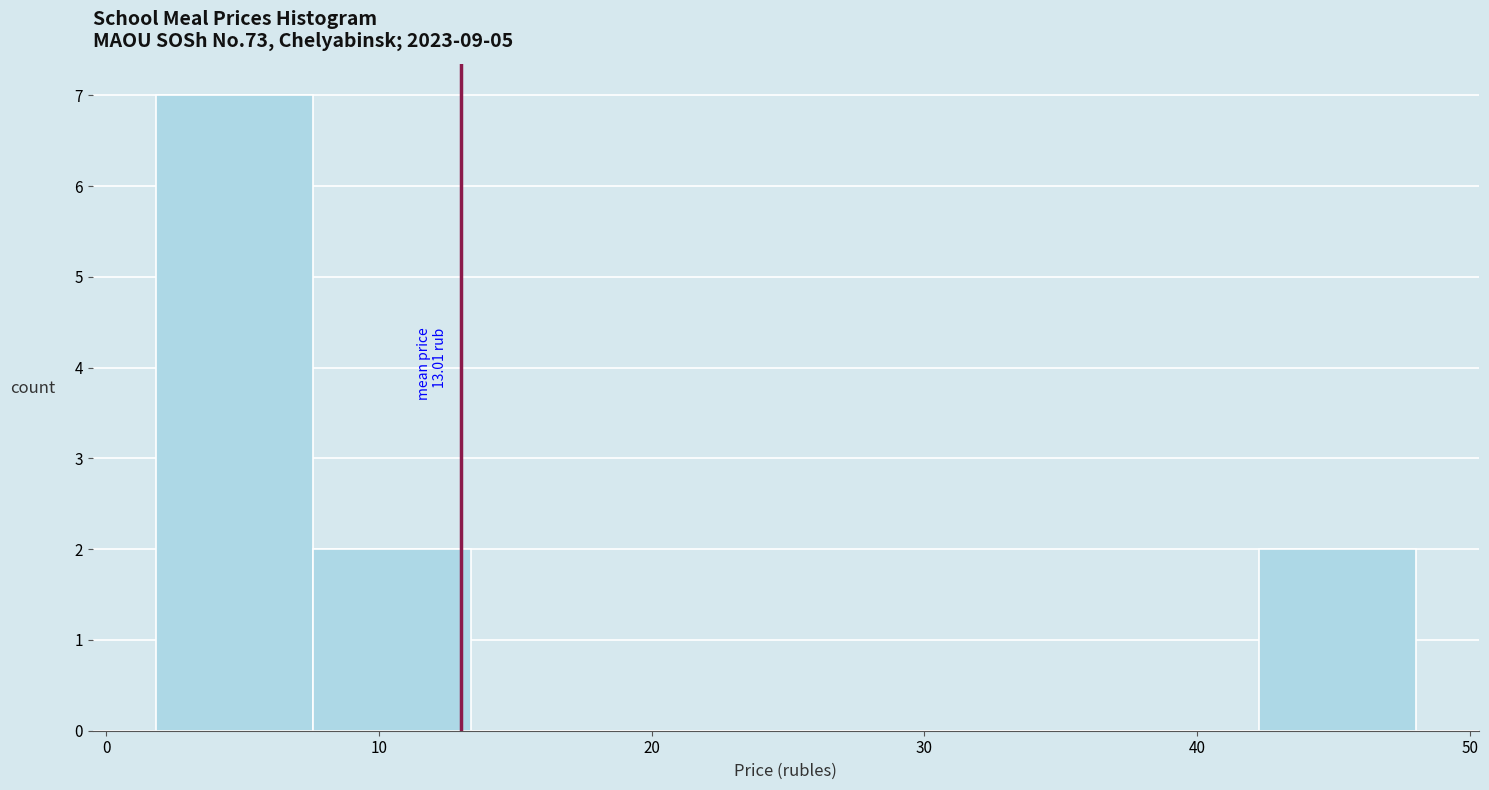

Which range on the x-axis has the tallest bar?

2 to 8